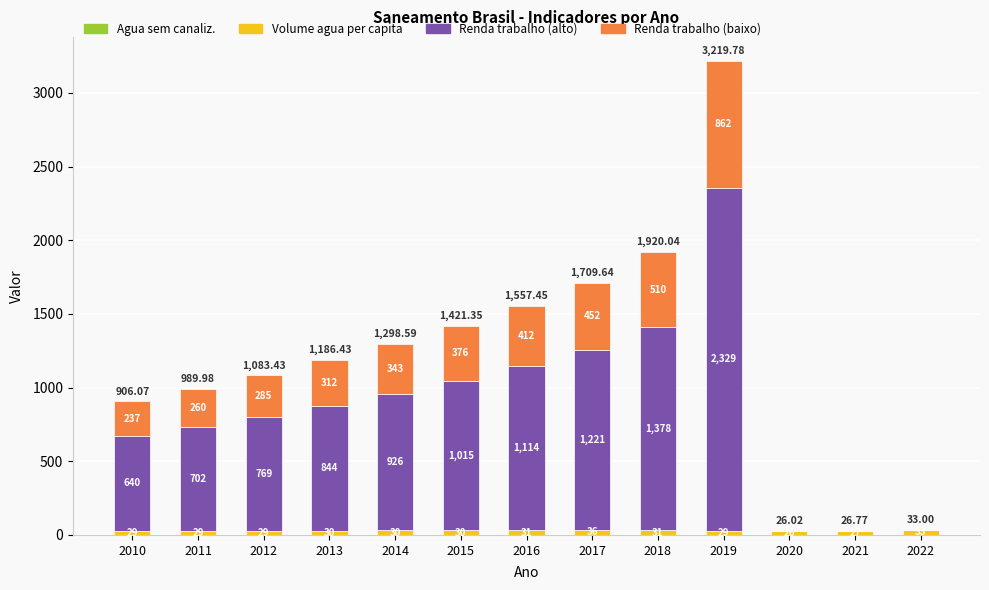

At which category is the sum across all series the highest?

2019